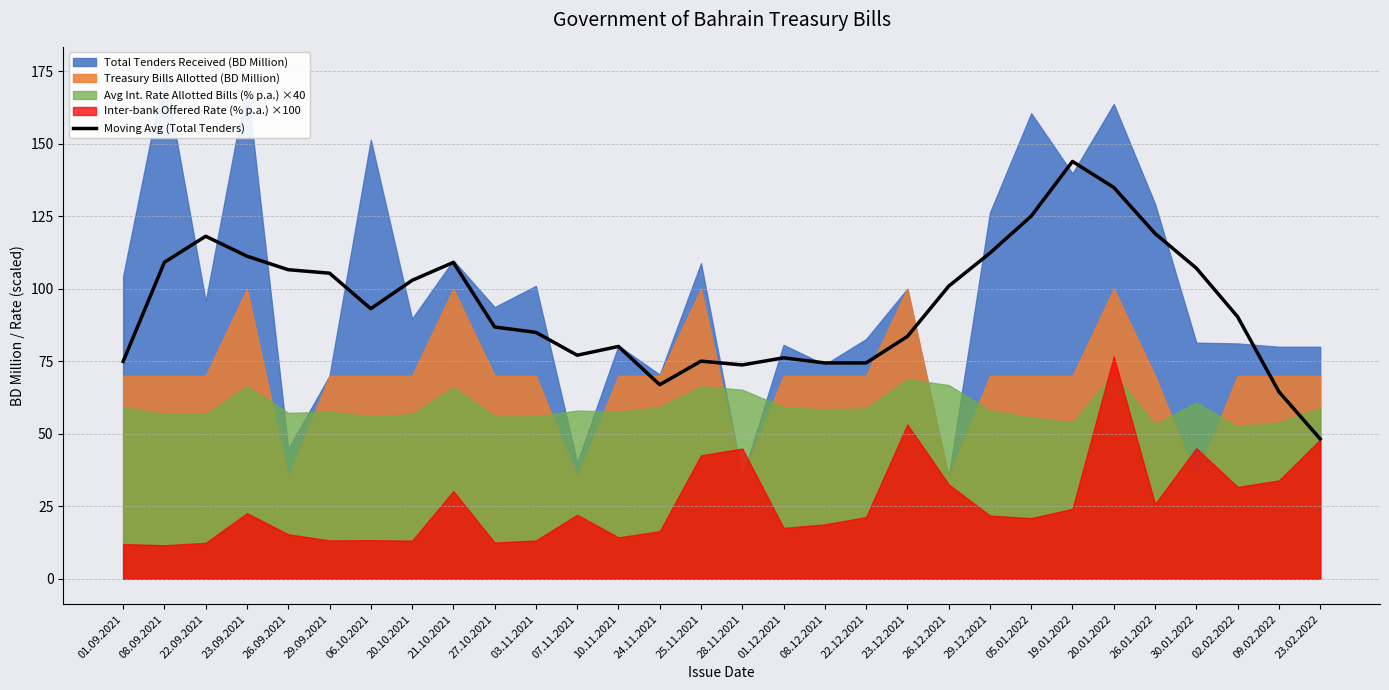

Approximately how many times larger is the value at 06.10.2021 compared to 23.09.2021?

0.8